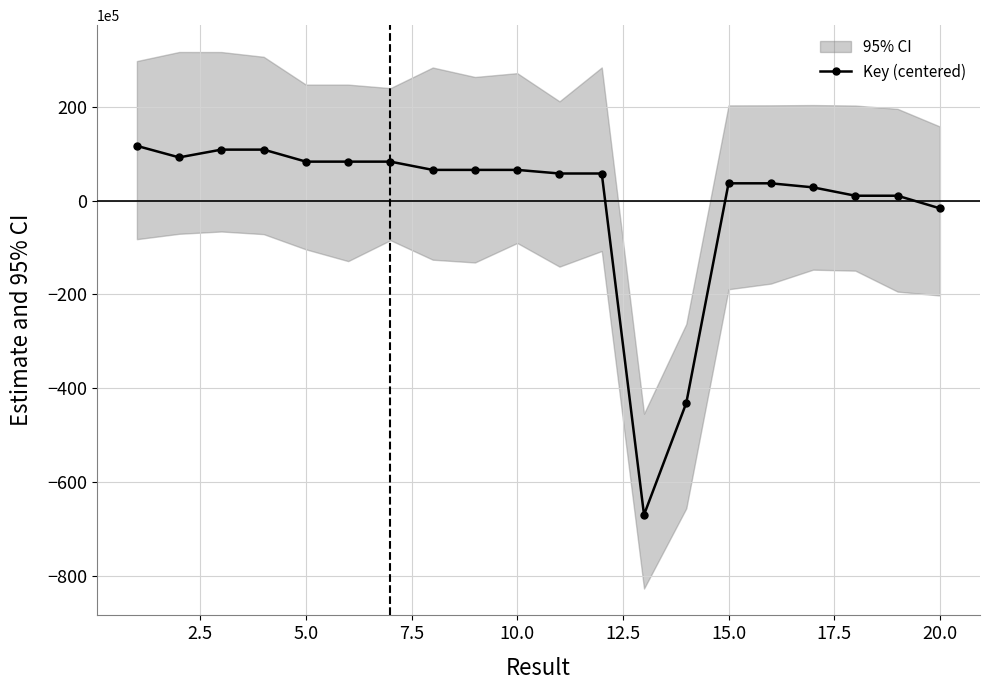

How many interior local valleys (lower than both neighbors) does the data have?

4